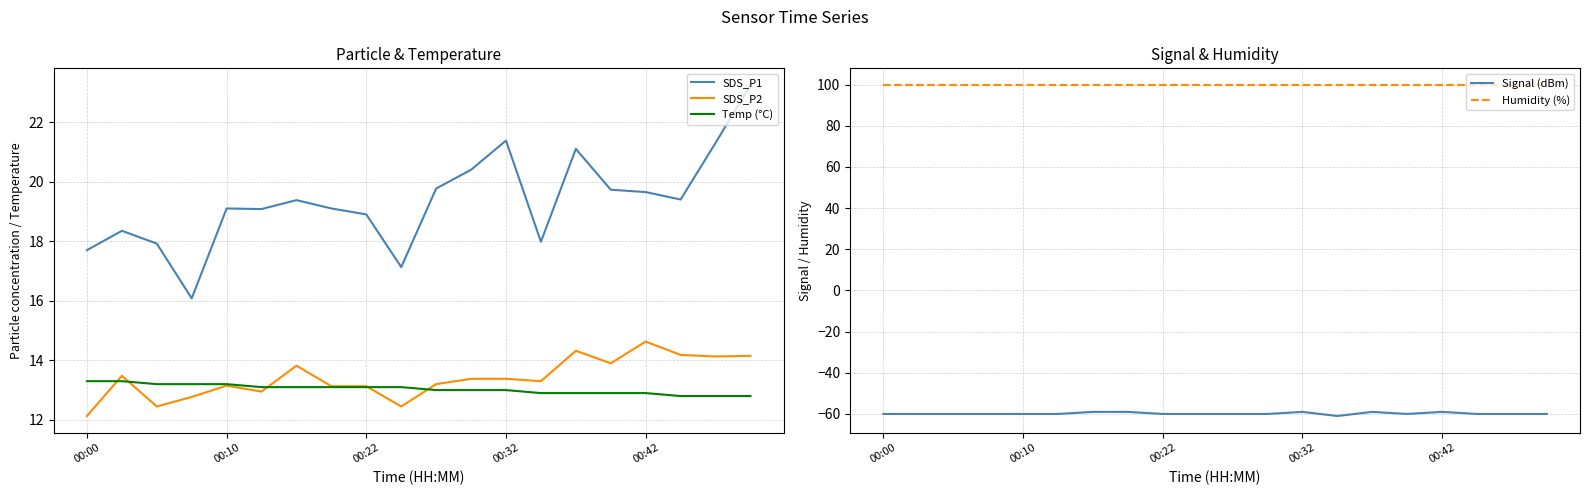

True or false: SDS_P1 and SDS_P2 cross at least once.

False